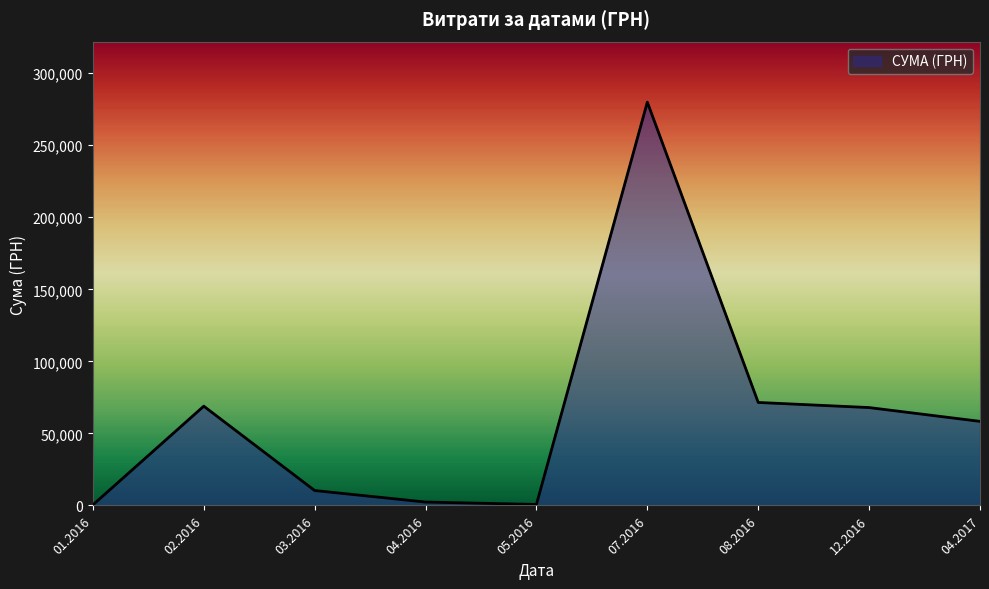

Which has a higher value, 08.2016 or 04.2017?

08.2016